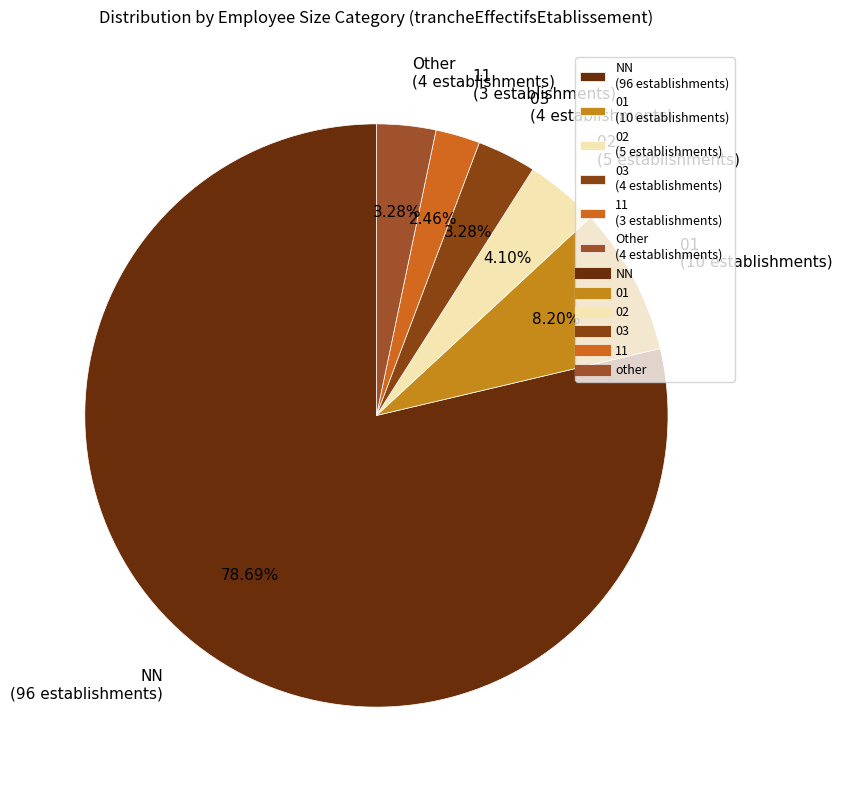

Which category accounts for the majority?

NN (96 establishments)